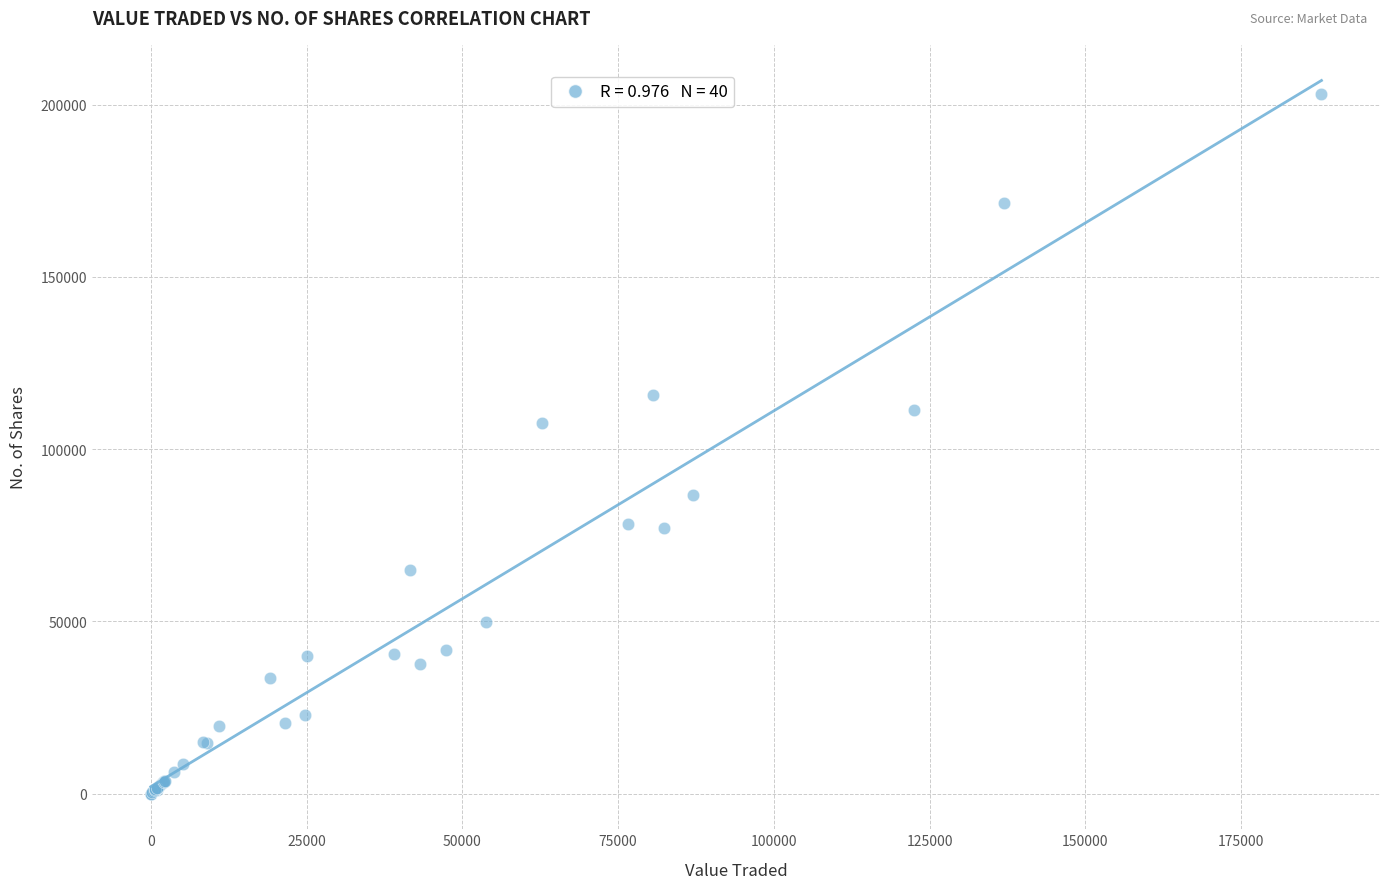

What Y value in the scatter plot is closest to 101521?

107672